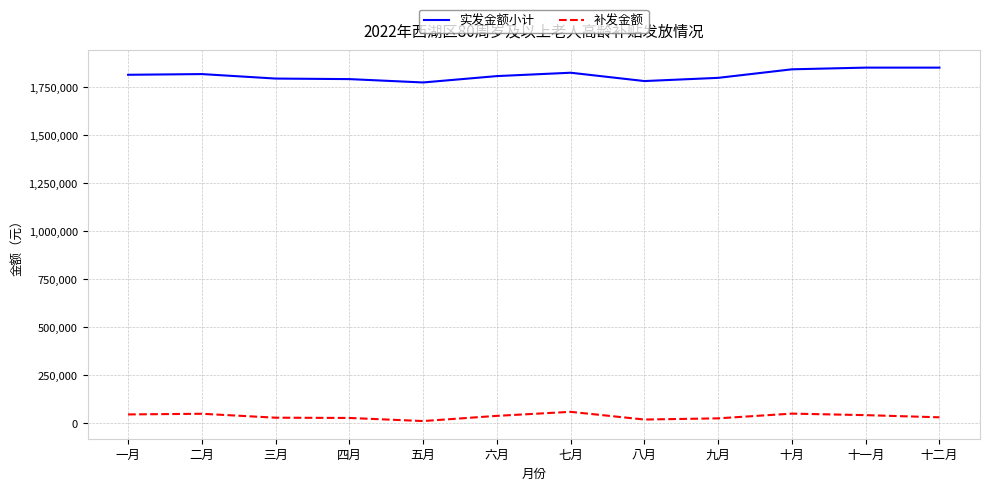

Read the 补发金额 value at 一月, to the nearest 100.

46400